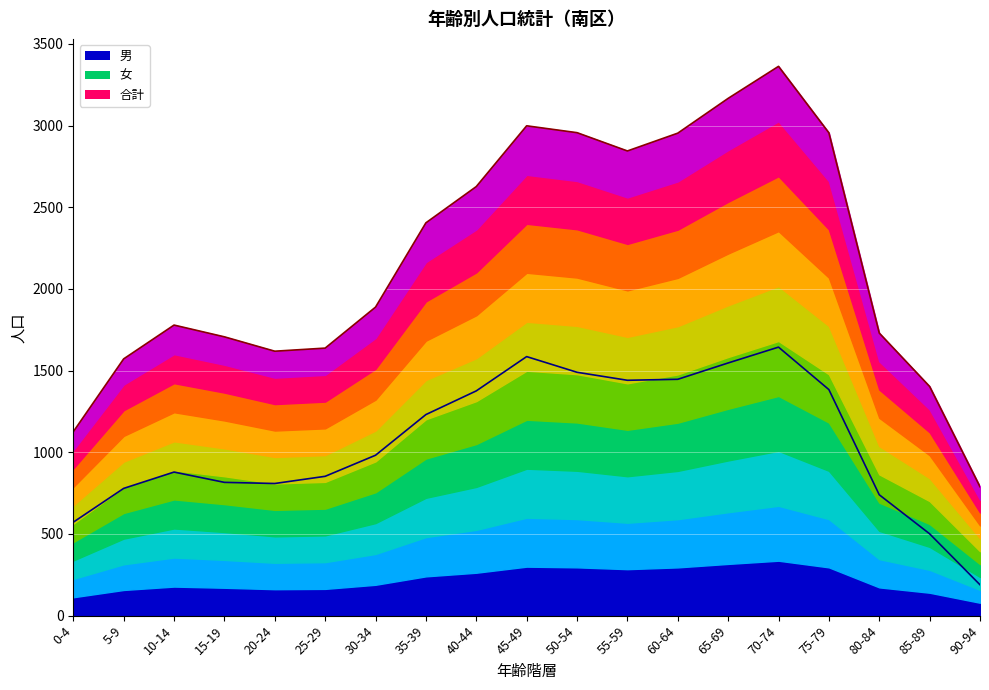

True or false: 合計 境界 and 男 境界 cross at least once.

False